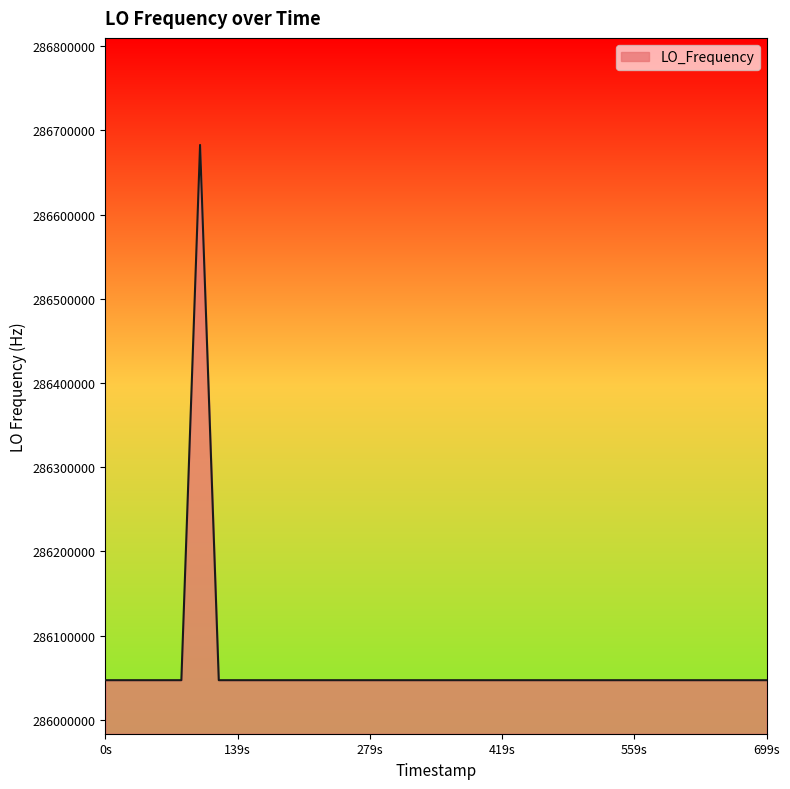

What is the maximum value shown in the chart?

286682714.4